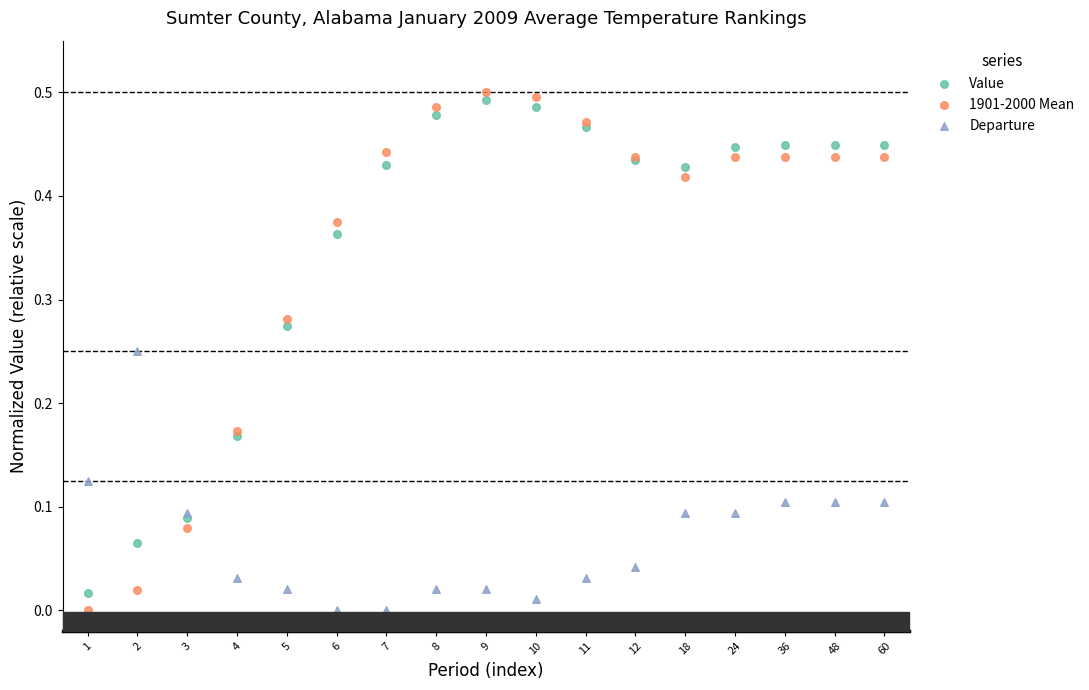

What are all the series names shown in the legend?

Value, 1901-2000 Mean, Departure